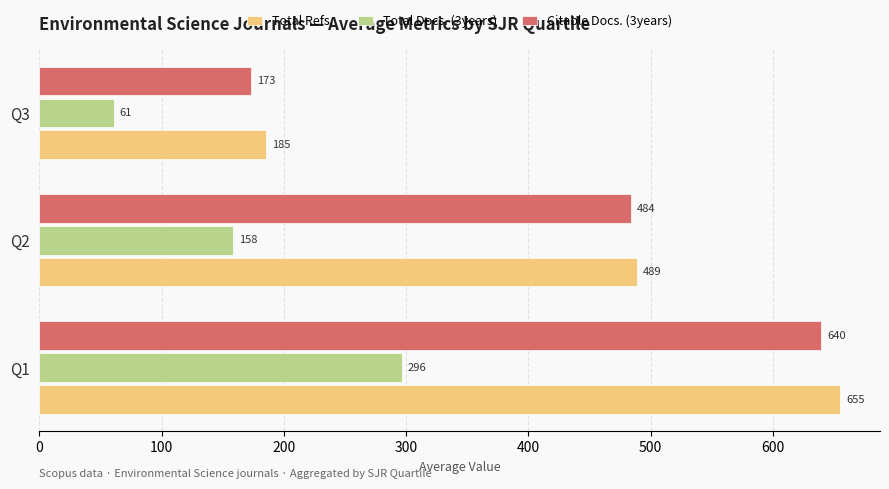

Rank the series by their maximum value, from highest to lowest.

Total Refs., Citable Docs. (3years), Total Docs. (3years)